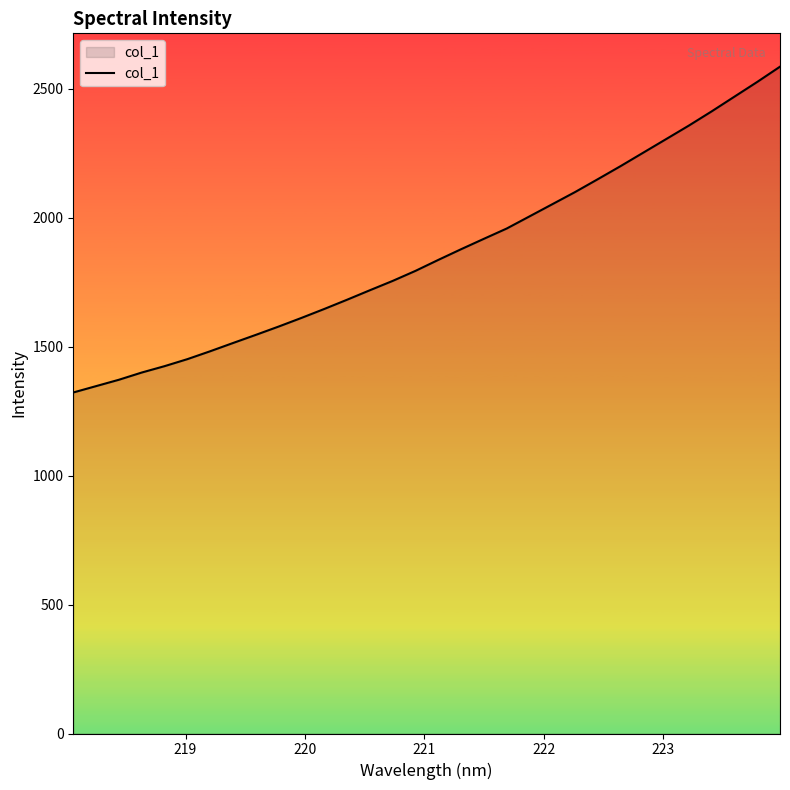

True or false: the data has more than 2 interior local peaks.

False